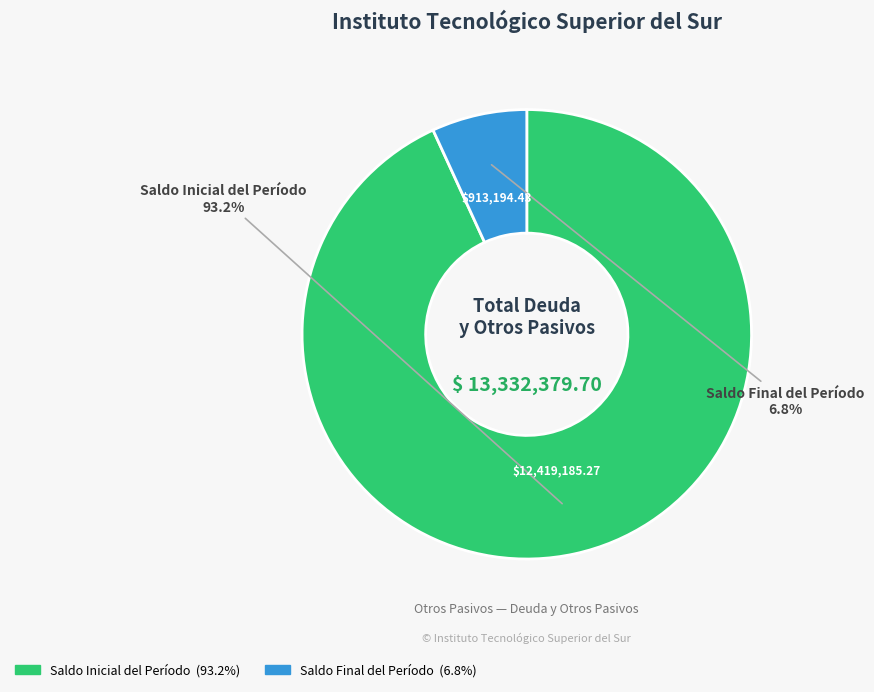

Which slice represents more than half of the pie?

Saldo Inicial del Período